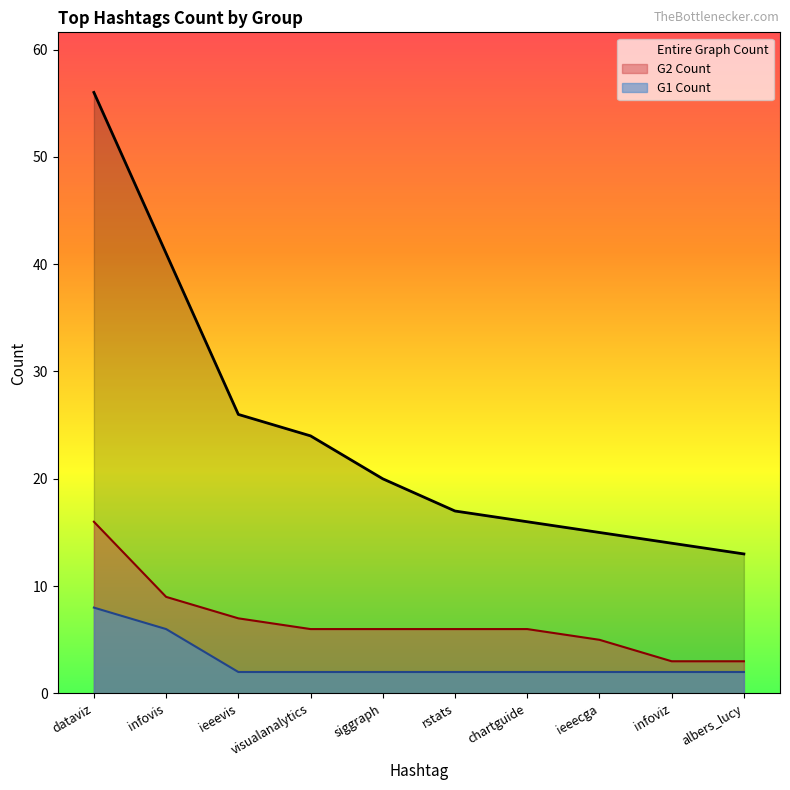

Reading left to right, what are all the values shown in this chart?

Entire Graph Count: 56	41	26	24	20	17	16	15	14	13
G1 Count: 8	6	2	2	2	2	2	2	2	2
G2 Count: 16	9	7	6	6	6	6	5	3	3